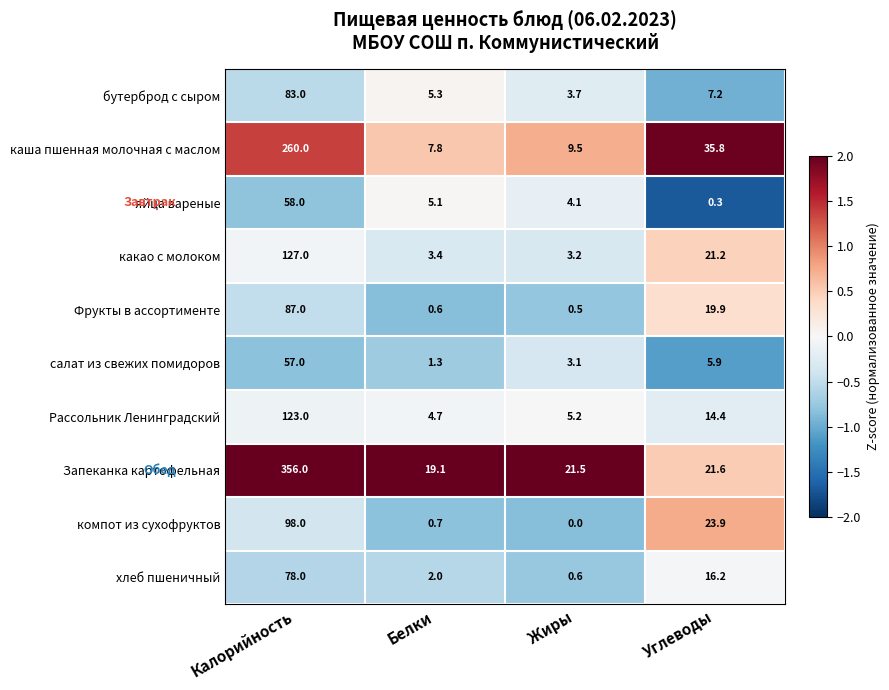

At which label does Рассольник Ленинградский reach its minimum?

Белки